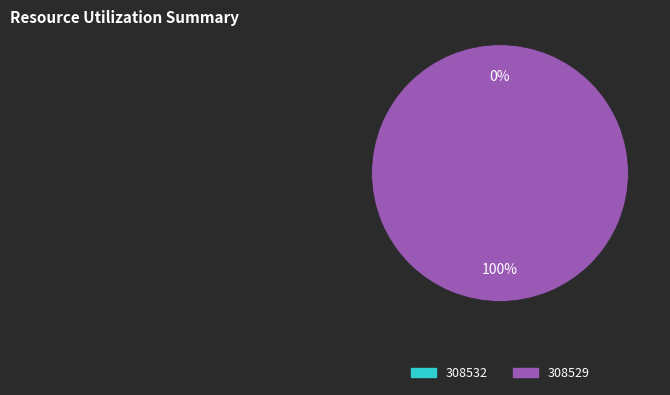

How many segments does this pie chart have?

2